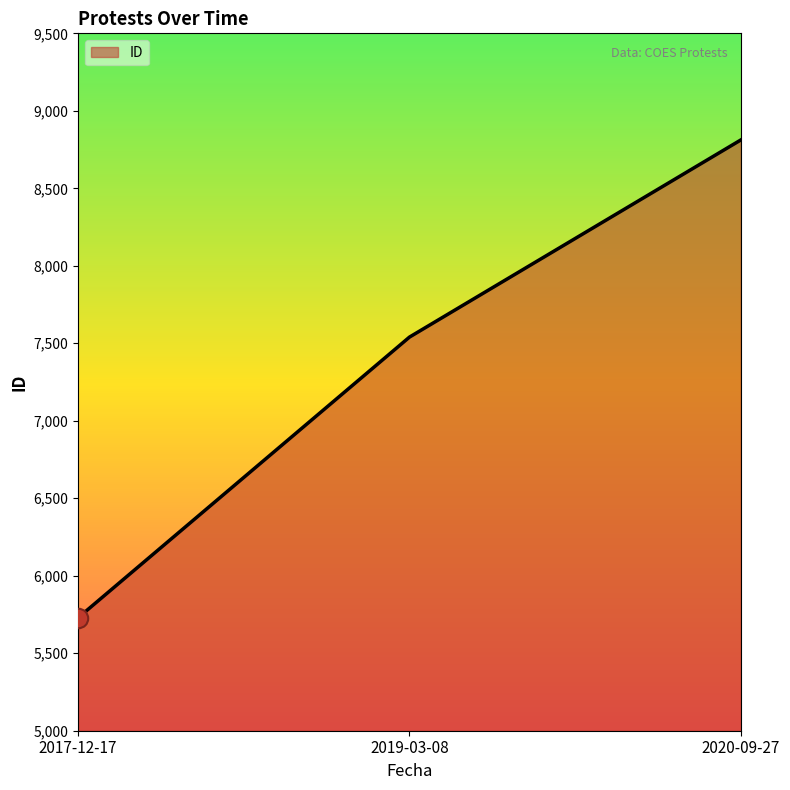

What is the difference between the values at 2019-03-08 and 2020-09-27?

1272